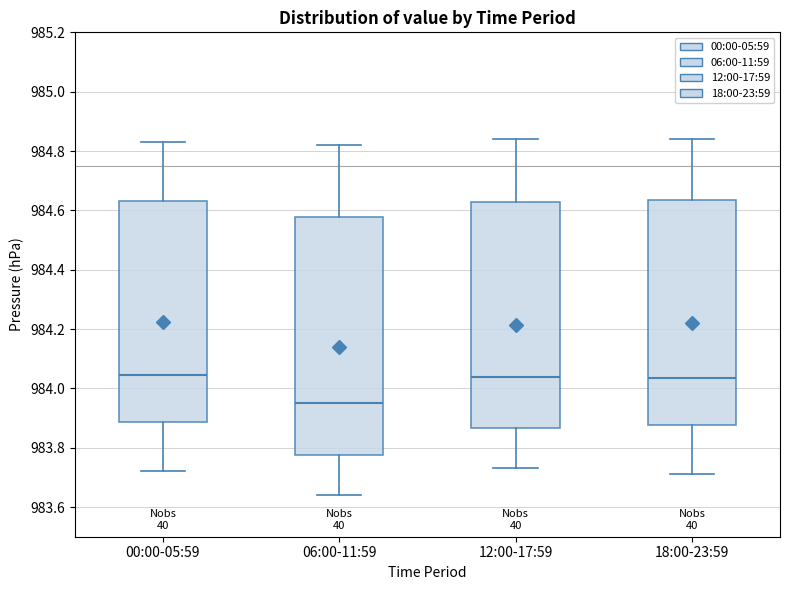

Where does the median line of the box for 18:00-23:59 sit on the y-axis? The values are not printed on the chart, so give them approximately, as read against the axis.

984.04